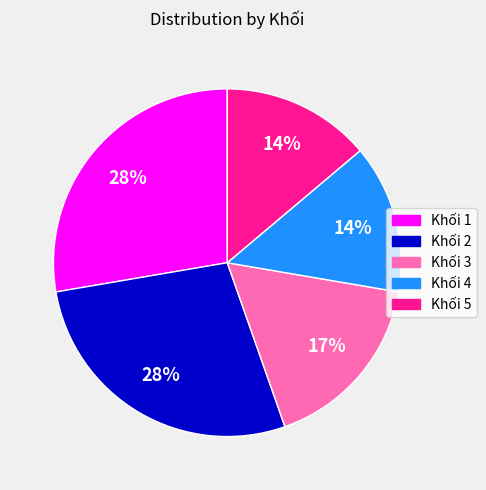

What is the ratio of the value at Khối 3 to the value at Khối 2?

0.6